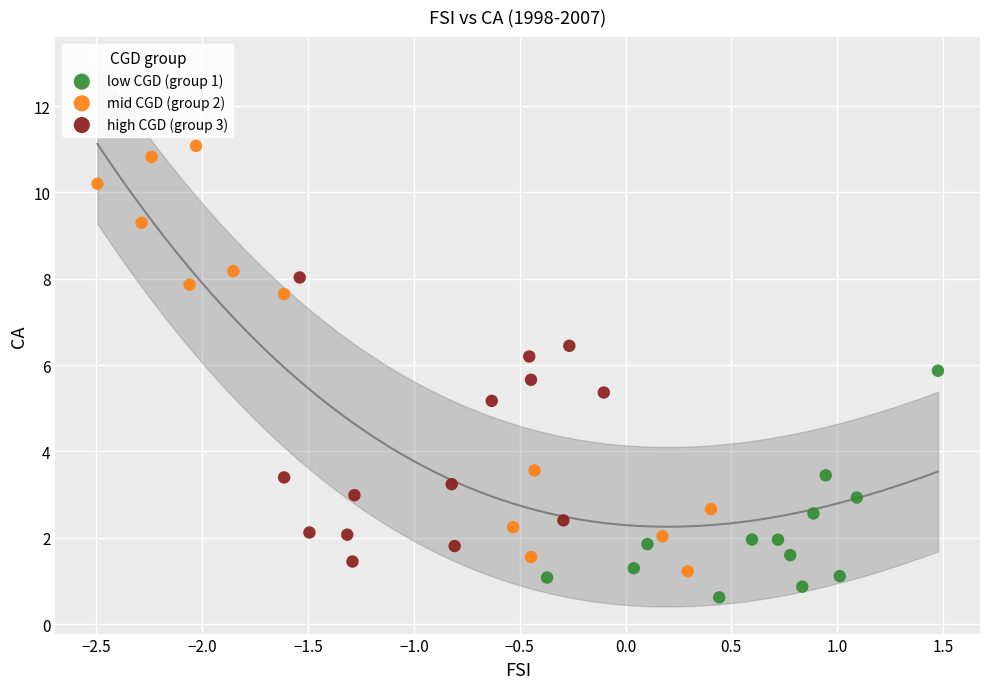

Which series has the widest spread of Y values?

mid CGD (group 2)